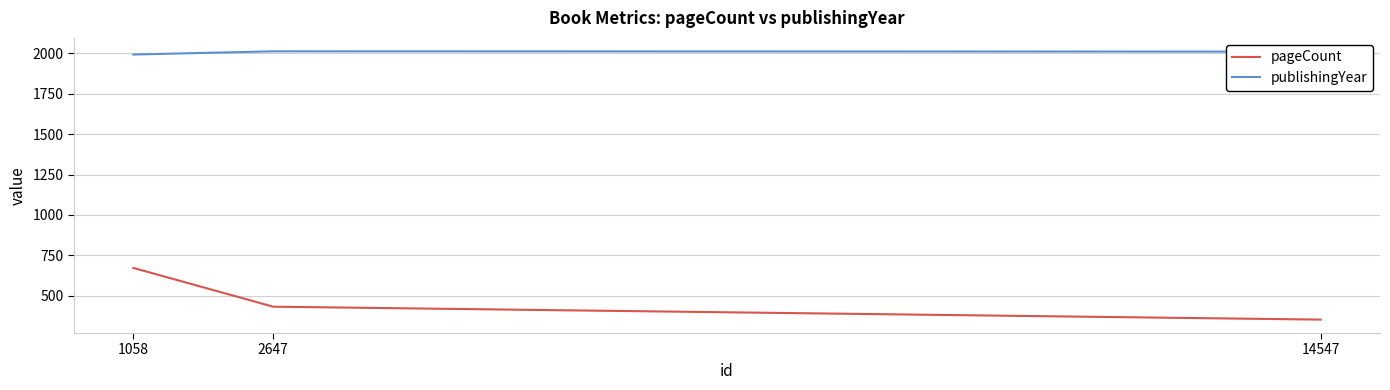

Is the value of publishingYear at 1058 greater than the value of pageCount at 14547?

Yes